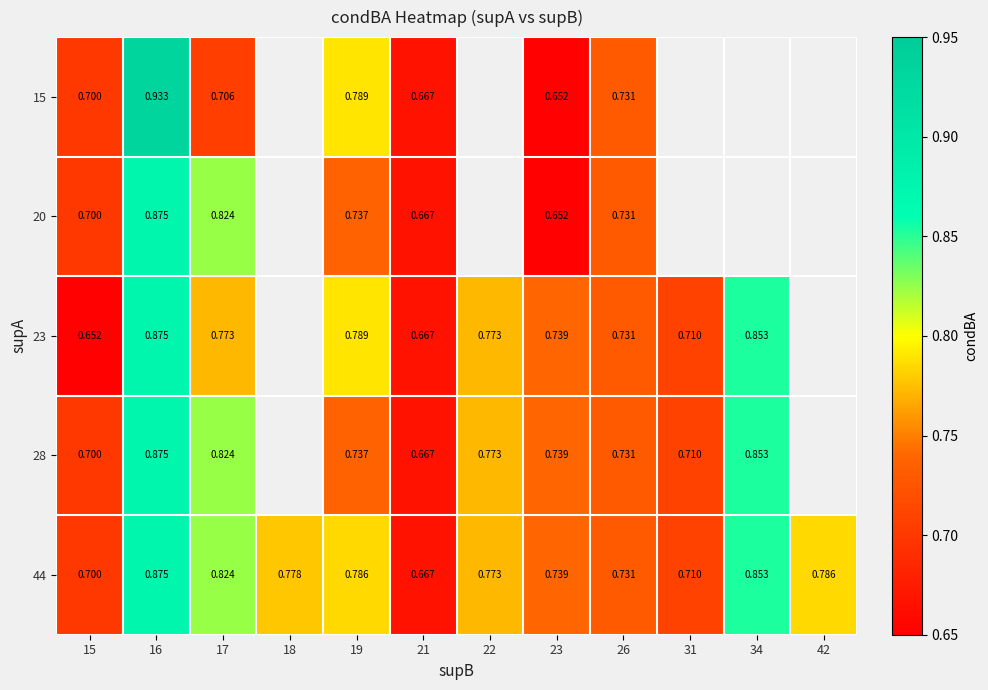

What is the approximate value of 28 at 15?

0.7